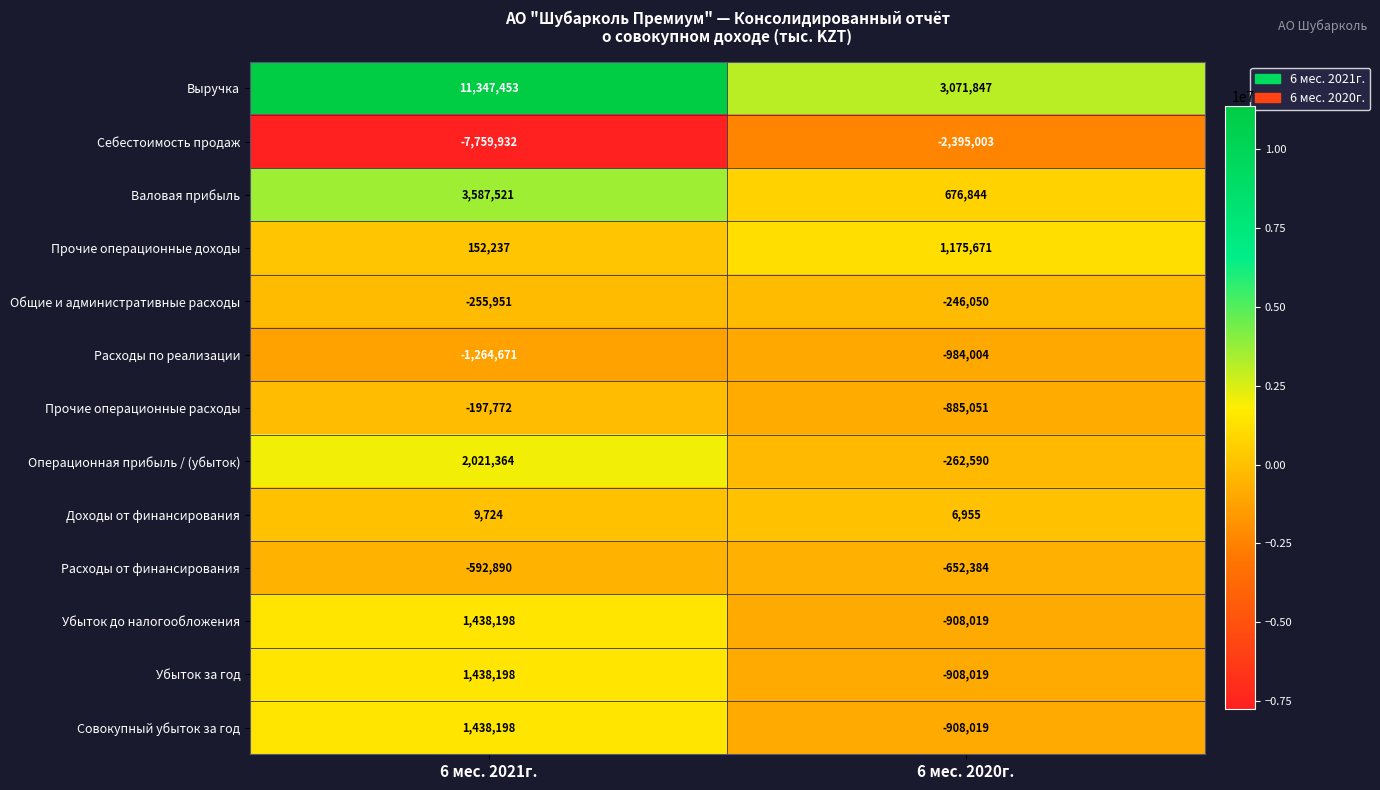

Reading left to right, transcribe all the data shown in this chart.

Выручка: 11347453	3071847
Себестоимость продаж: -7759932	-2395003
Валовая прибыль: 3587521	676844
Прочие операционные доходы: 152237	1175671
Общие и административные расходы: -255951	-246050
Расходы по реализации: -1264671	-984004
Прочие операционные расходы: -197772	-885051
Операционная прибыль / (убыток): 2021364	-262590
Доходы от финансирования: 9724	6955
Расходы от финансирования: -592890	-652384
Убыток до налогообложения: 1438198	-908019
Убыток за год: 1438198	-908019
Совокупный убыток за год: 1438198	-908019